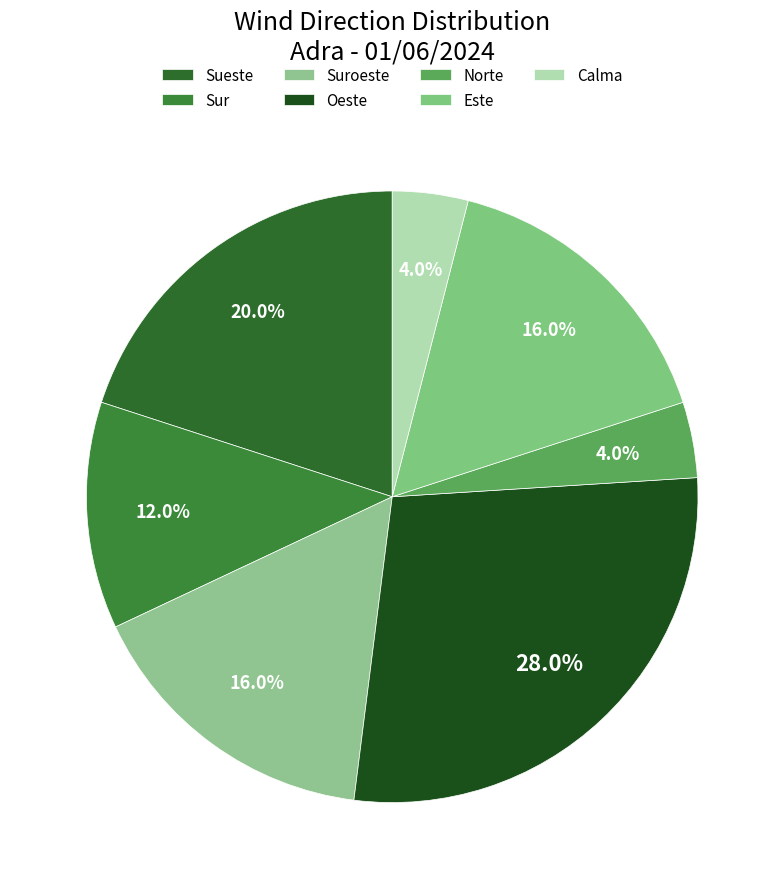

Is it true that Suroeste is 5% of the pie?

False